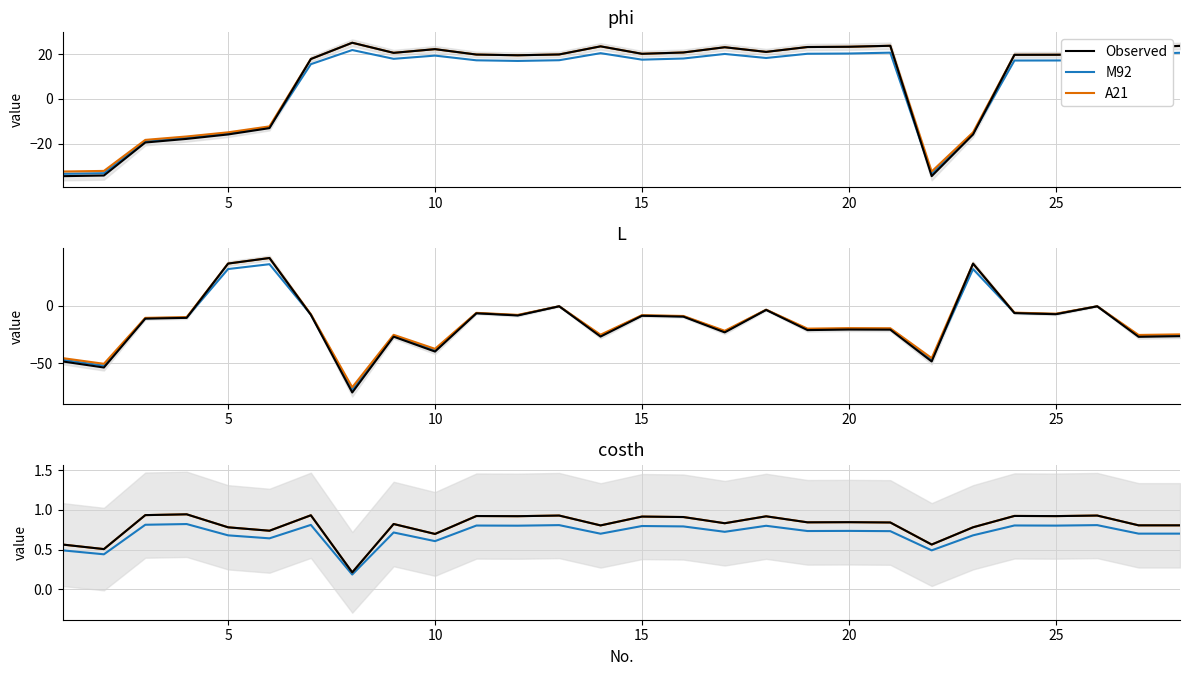

True or false: Observed and A21 intersect in this chart.

False